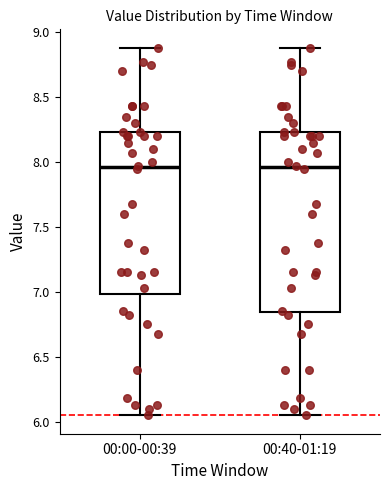

Where does the lower whisker of the box for 00:40-01:19 end on the y-axis? The values are not printed on the chart, so give them approximately, as read against the axis.

6.05